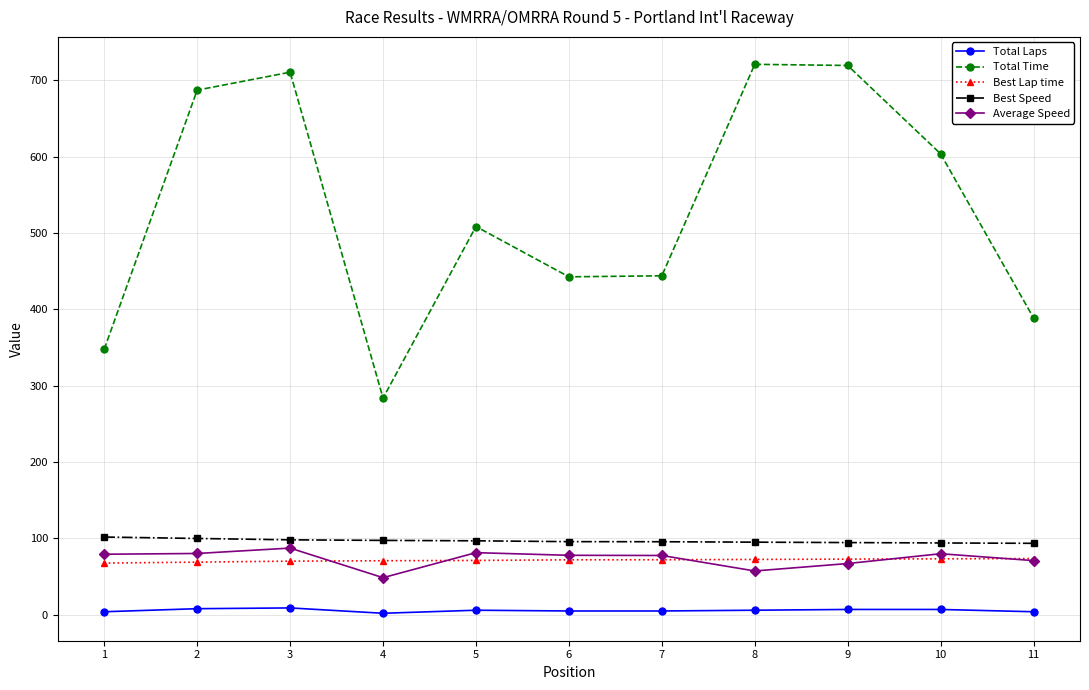

True or false: Average Speed and Best Speed intersect in this chart.

False